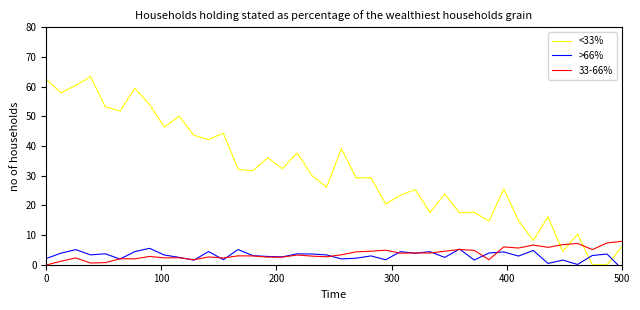

True or false: <33% and 33-66% cross at least once.

True